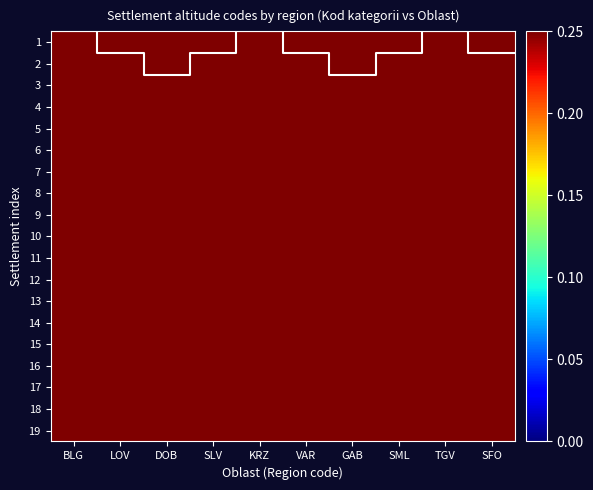

Read the 12 value at DOB.

0.4